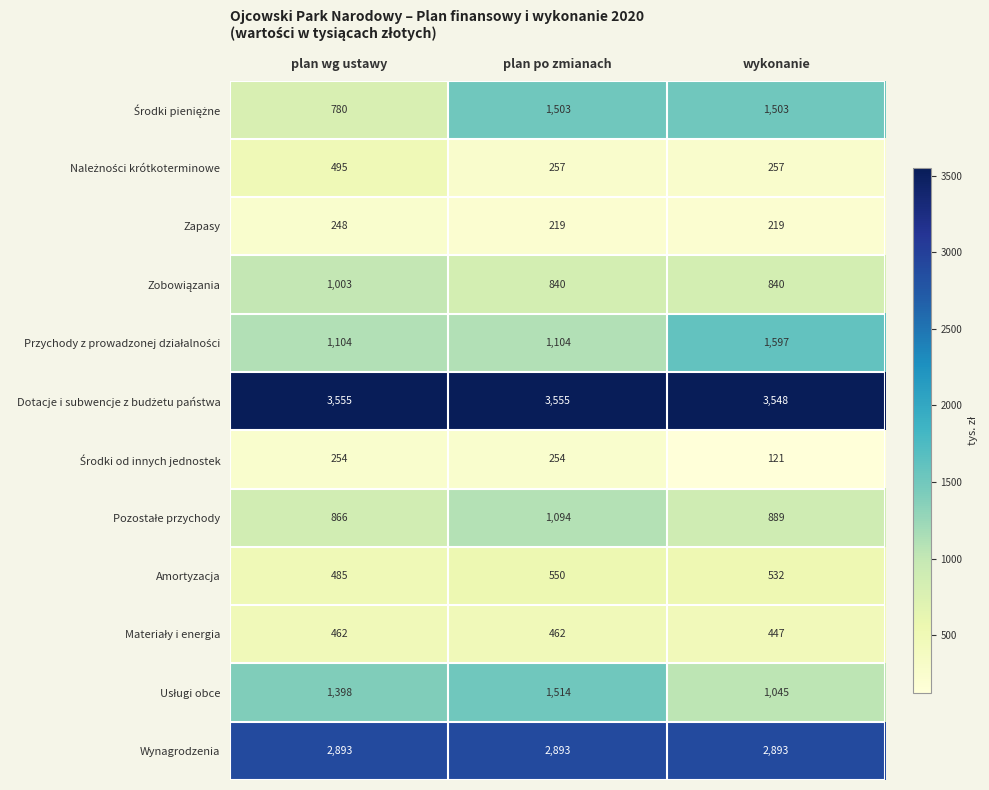

At how many categories does at least one series exceed 2748?

3